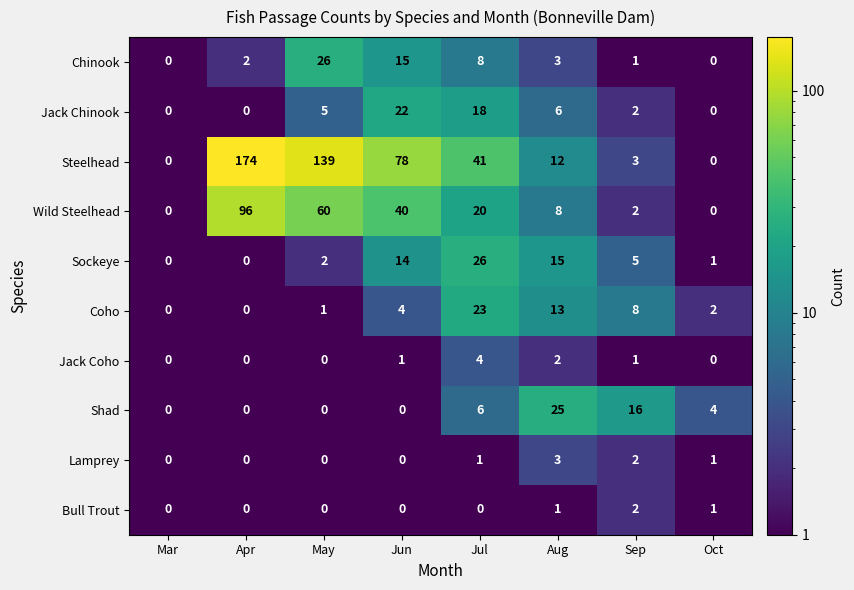

How many series are shown in this chart?

10